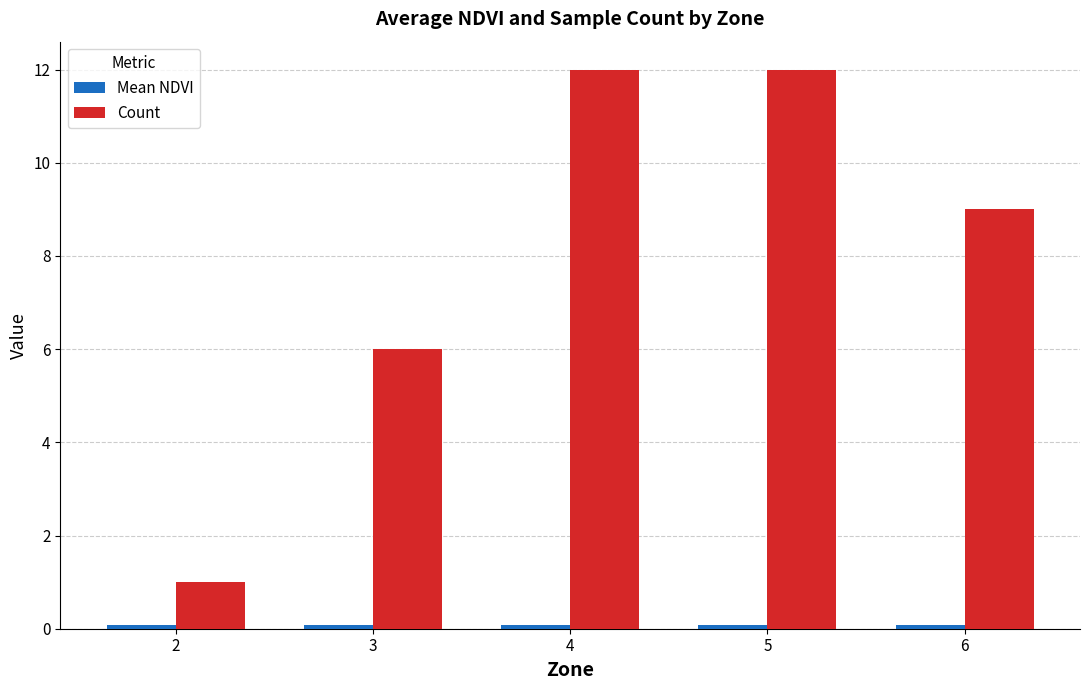

What is the smallest value displayed?

0.1